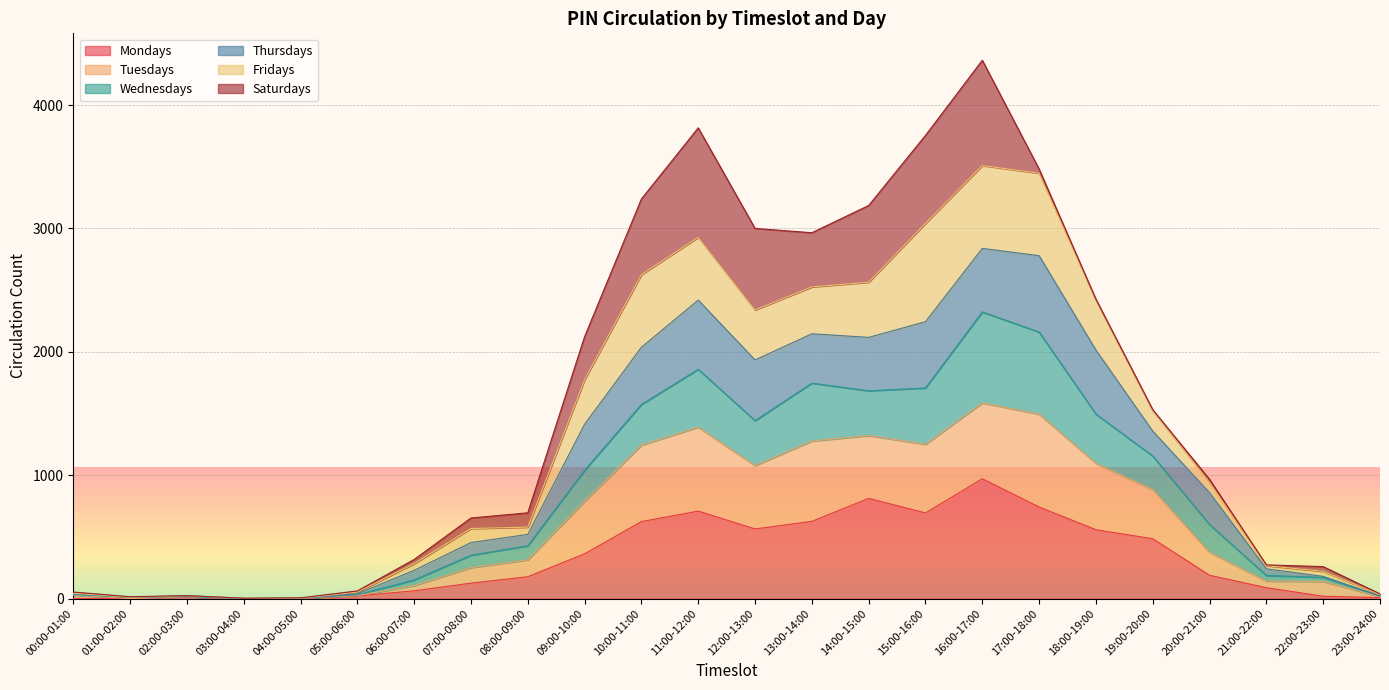

How many positive values does the Mondays series have?

21